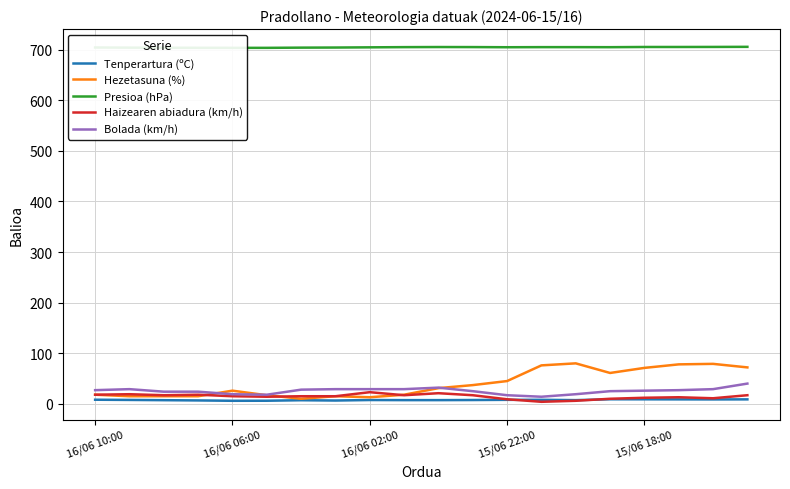

In Tenperartura (ºC), how many points are higher than both neighbors (excluding endpoints)?

3